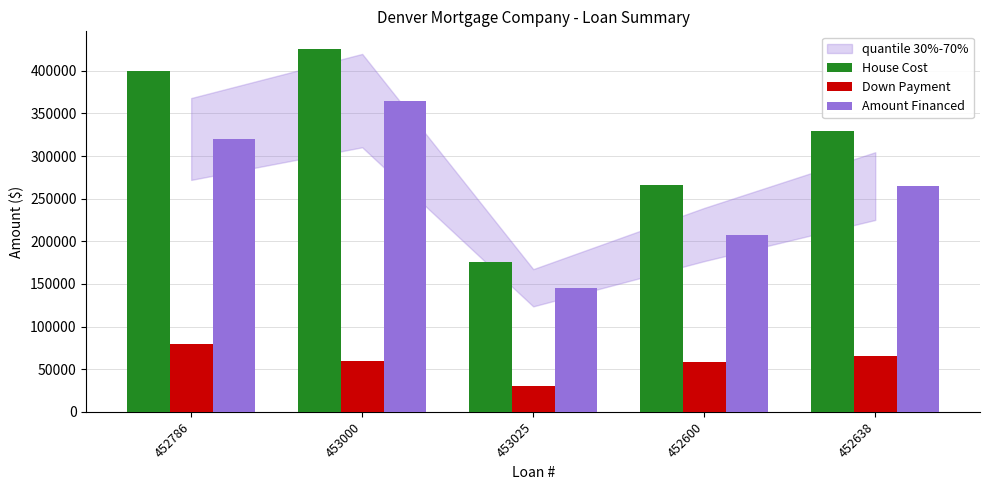

Which series has the largest range (max minus min)?

House Cost